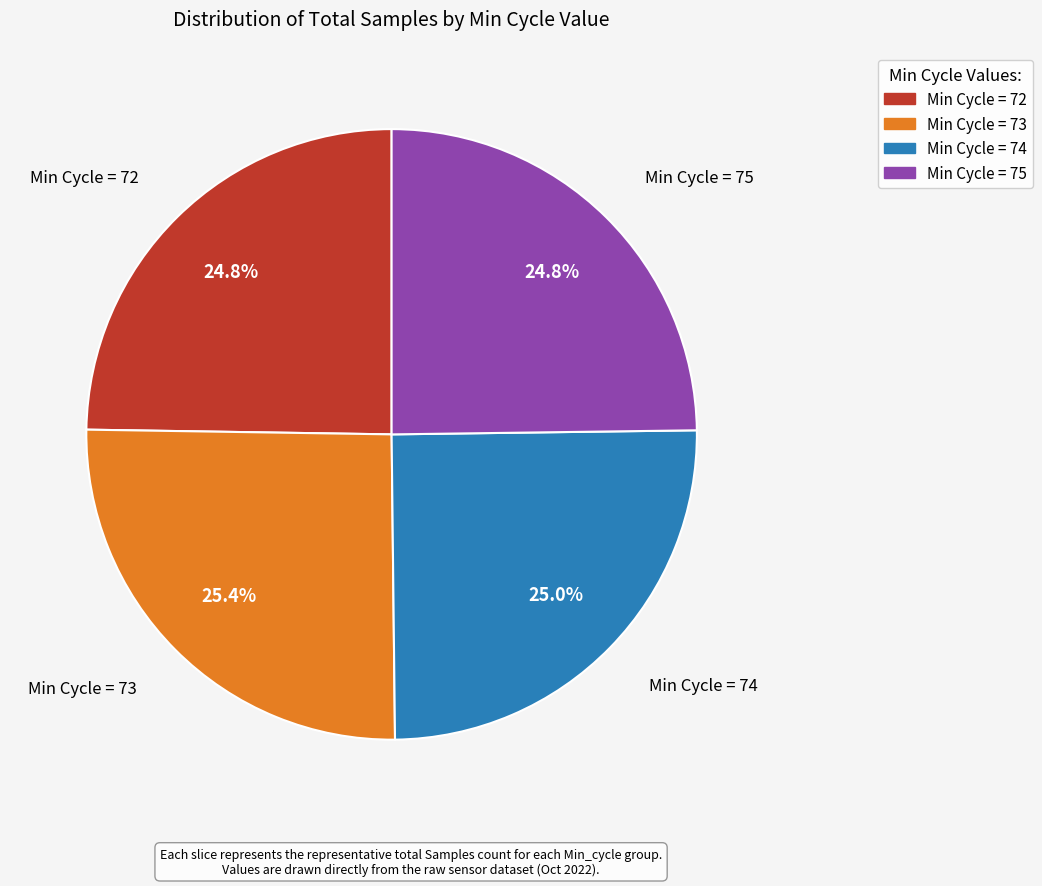

Does any single category account for the majority?

No